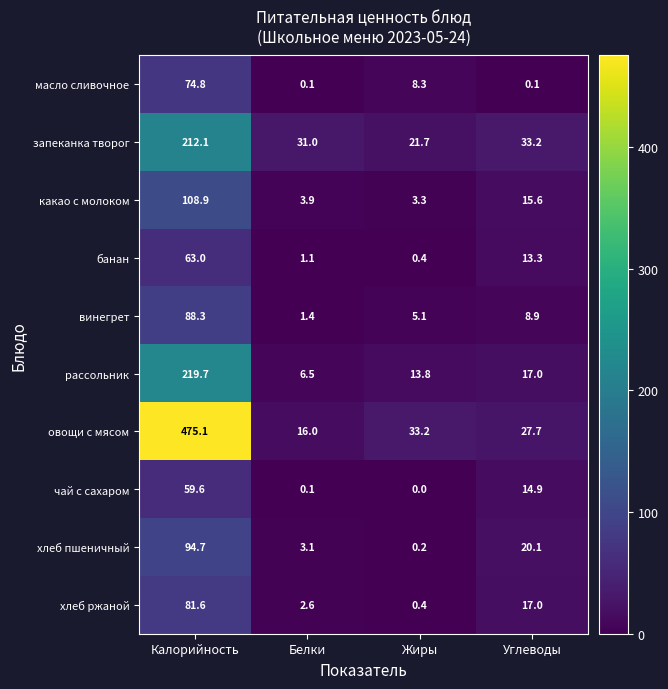

What is the sum of the запеканка творог values at Углеводы and Белки?

64.2